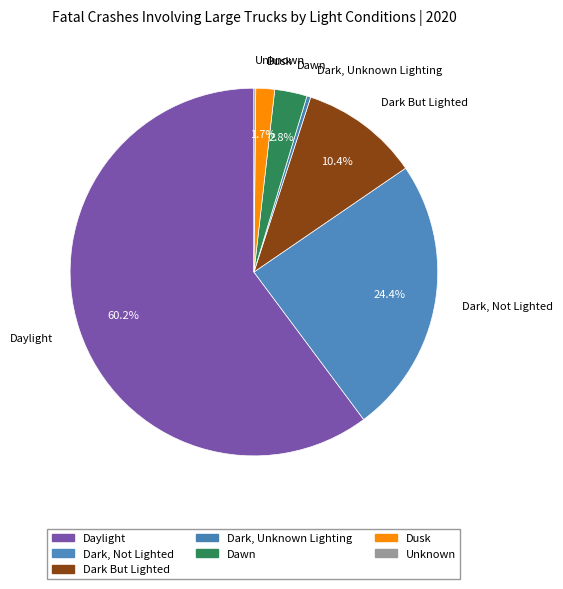

What is the smallest slice in the pie chart?

Unknown